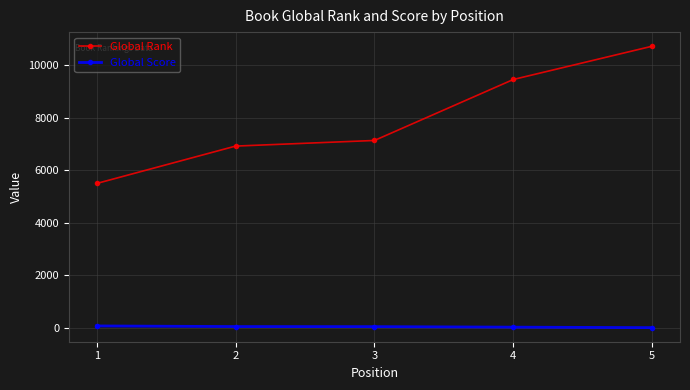

Rank the series by their maximum value, from highest to lowest.

Global Rank, Global Score